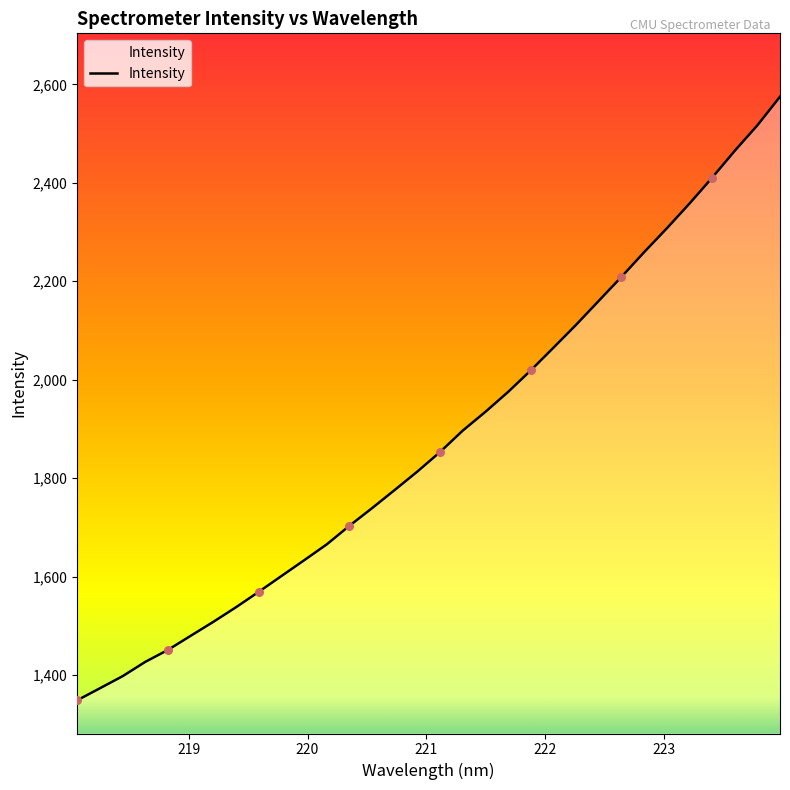

What is the maximum value shown in the chart?

2574.8